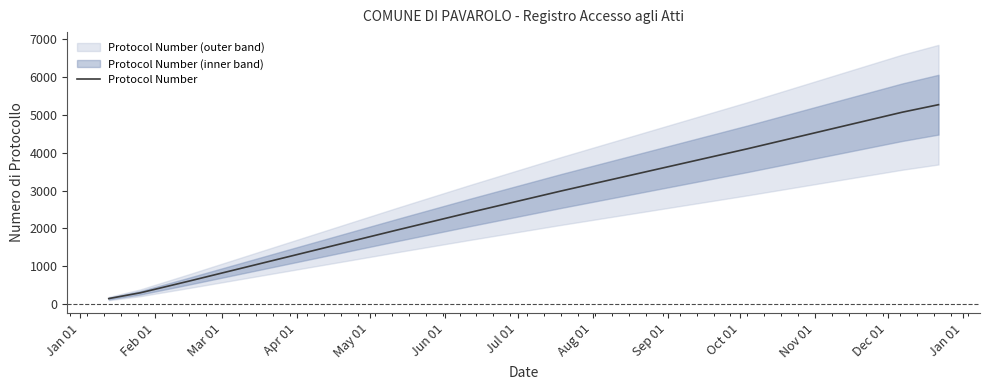

What is the difference between the maximum and second lowest values?

4975